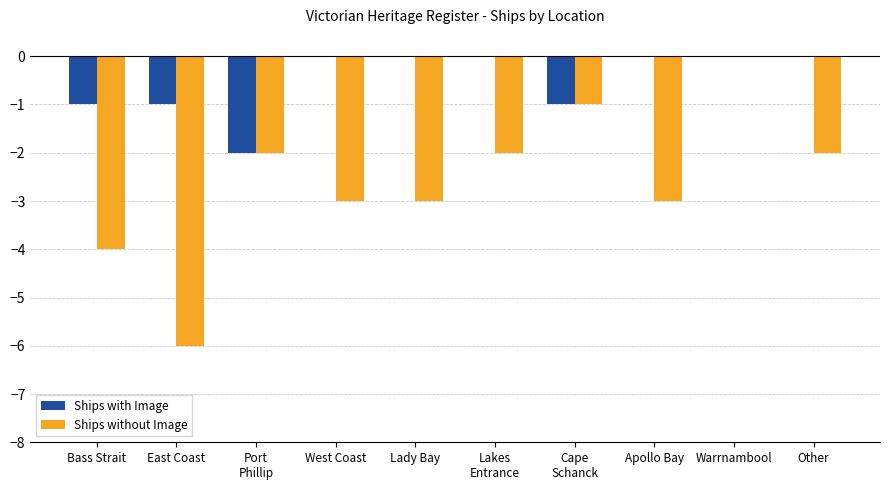

Which series has the largest total across all categories?

Ships with Image